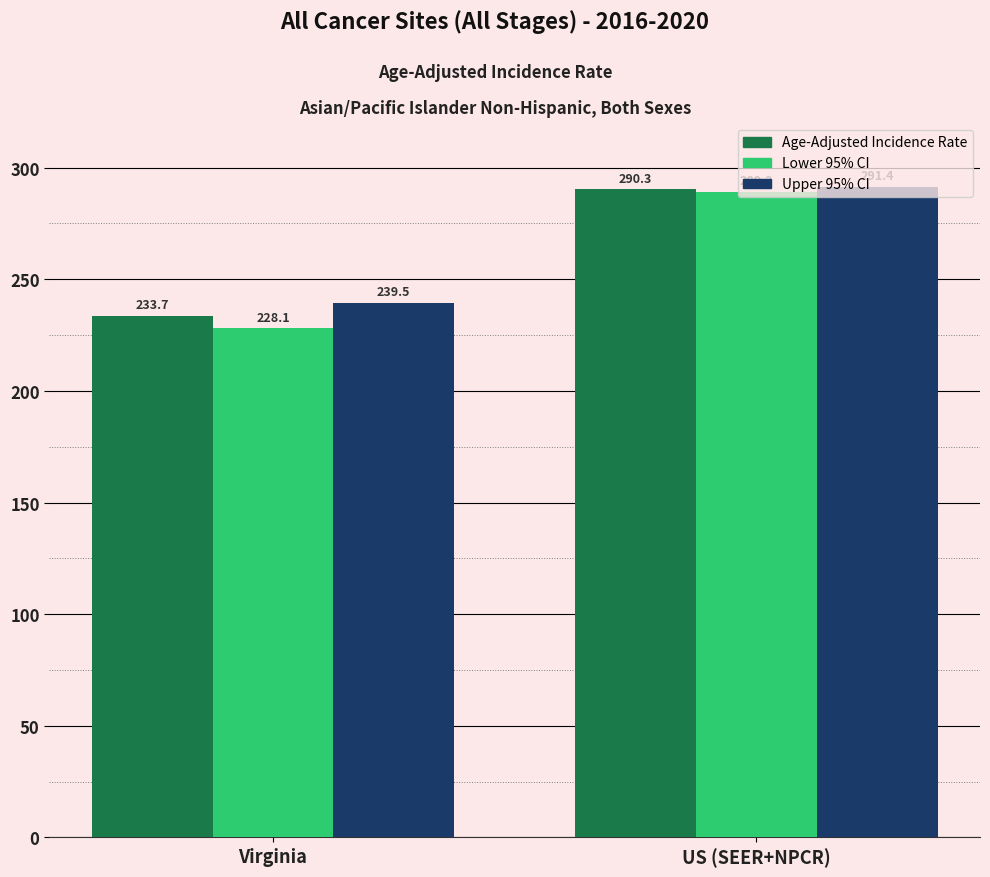

True or false: Lower 95% CI has a value of 289.2 at US (SEER+NPCR).

True